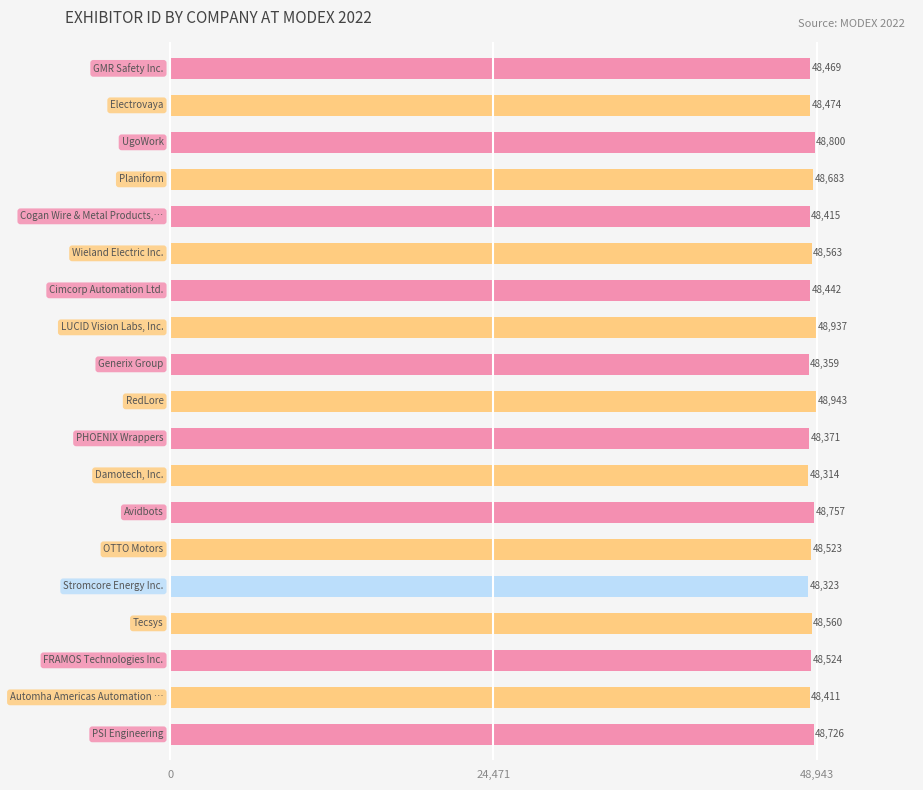

What is the difference between the second highest and second lowest values?

614